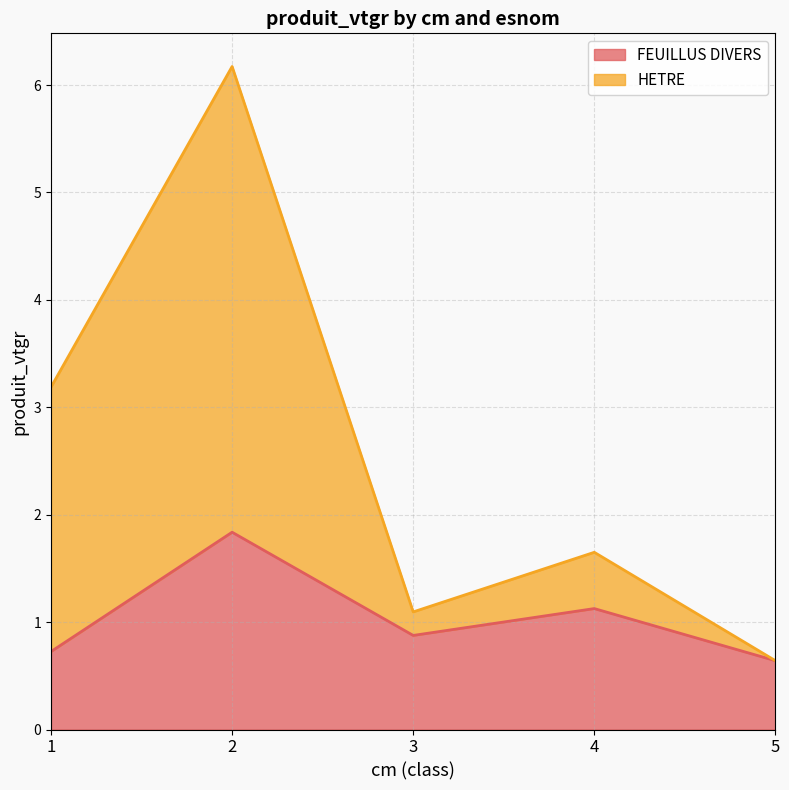

At which label does FEUILLUS DIVERS reach its minimum?

5